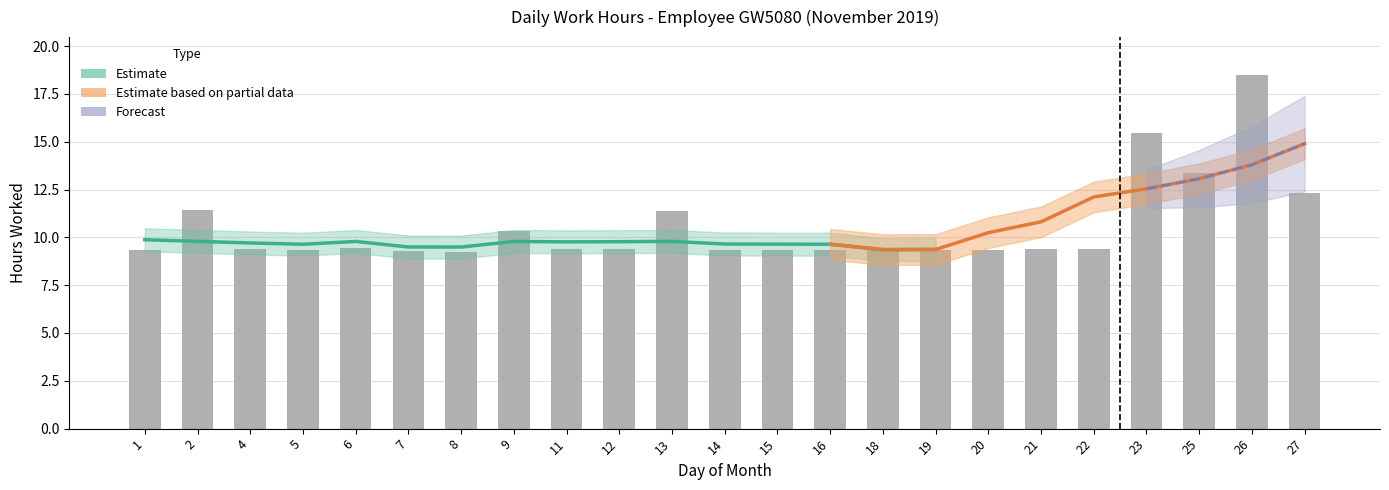

What is the greatest value displayed?

18.5